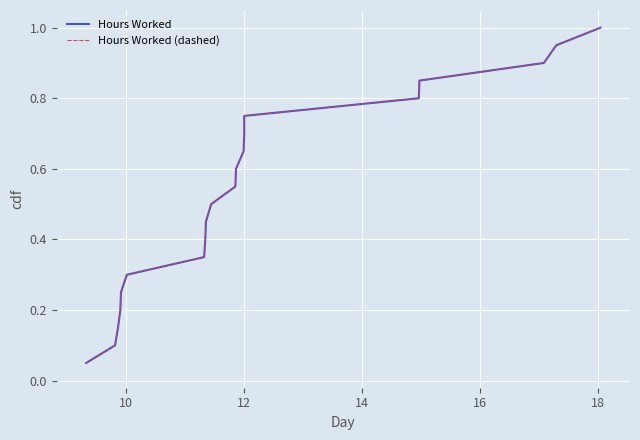

True or false: Hours Worked (dashed) and Hours Worked cross at least once.

False